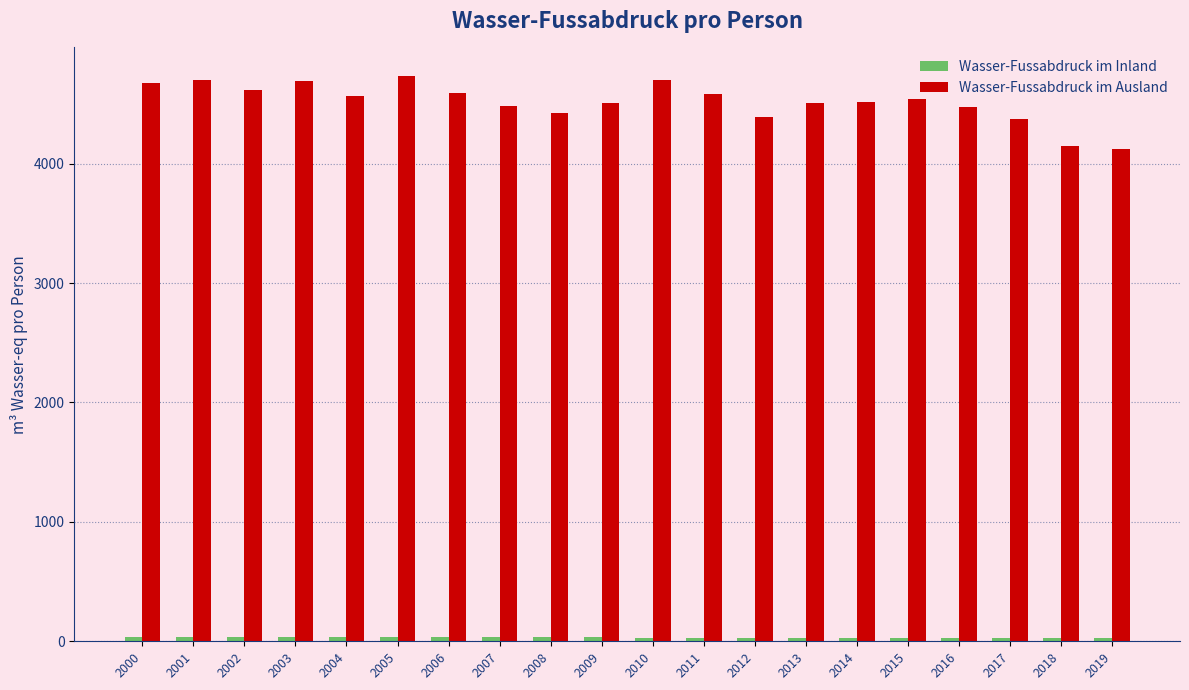

How many bars are there in each group?

2